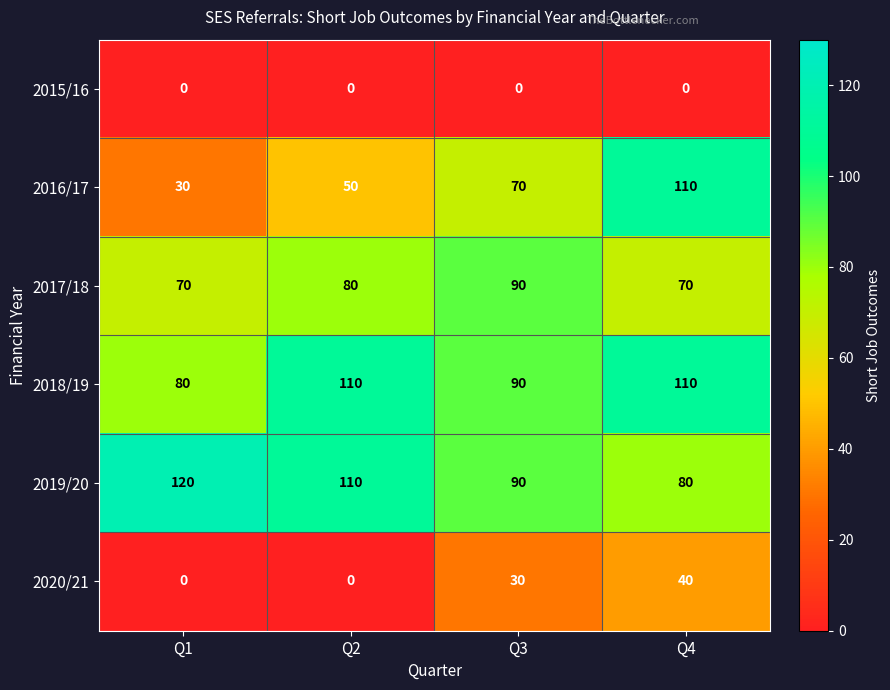

Reading left to right, transcribe all the data shown in this chart.

2015/16: Q1=0	Q2=0	Q3=0	Q4=0
2016/17: Q1=30	Q2=50	Q3=70	Q4=110
2017/18: Q1=70	Q2=80	Q3=90	Q4=70
2018/19: Q1=80	Q2=110	Q3=90	Q4=110
2019/20: Q1=120	Q2=110	Q3=90	Q4=80
2020/21: Q1=0	Q2=0	Q3=30	Q4=40